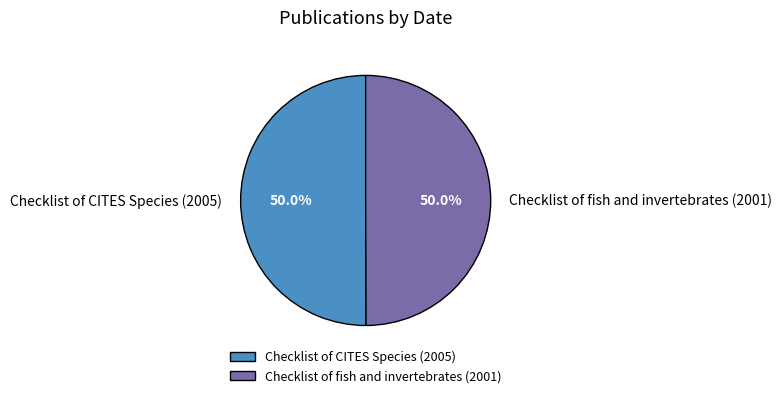

What is the ratio of the value at Checklist of fish and invertebrates (2001) to the value at Checklist of CITES Species (2005)?

1.0